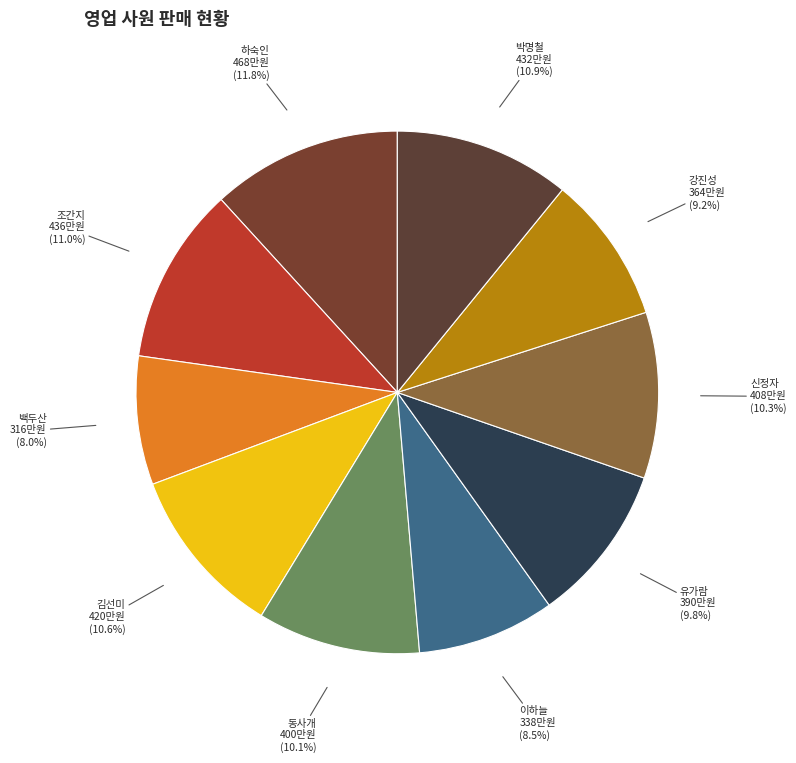

What is the largest slice in the pie chart?

하숙인